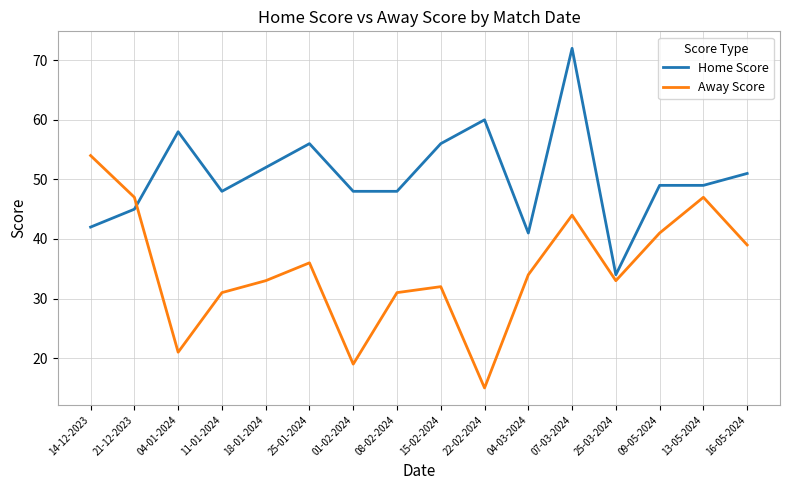

Which series ends up on top after the final intersection of Away Score and Home Score?

Home Score